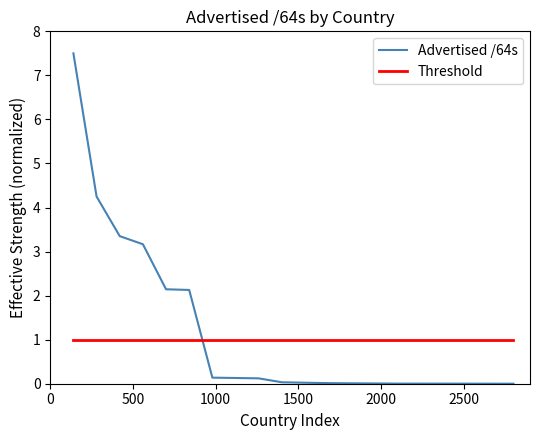

What is the difference between the maximum and minimum values in the Advertised /64s series?

7.5